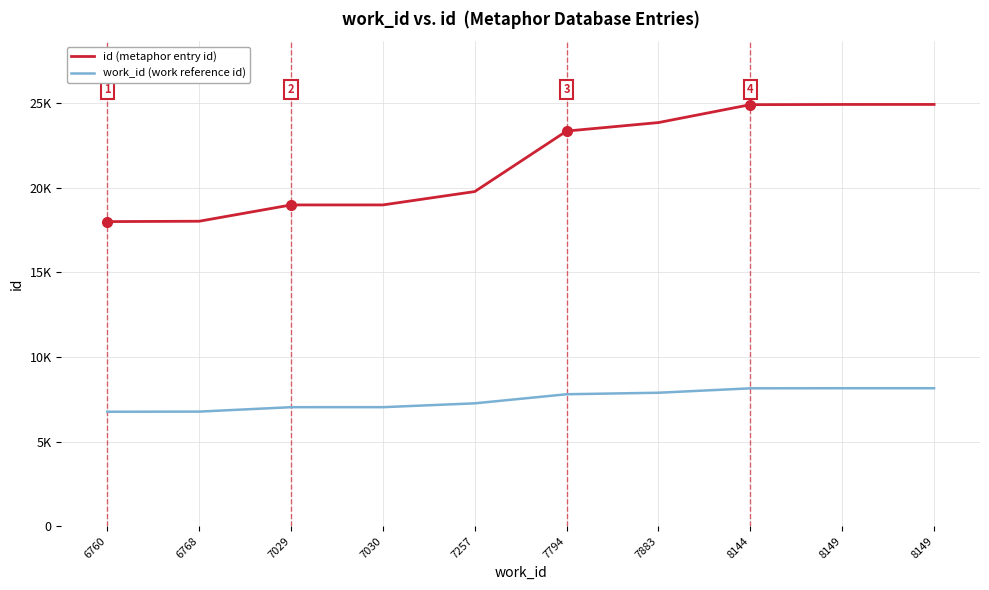

Which series has the largest total across all categories?

id (metaphor entry id)